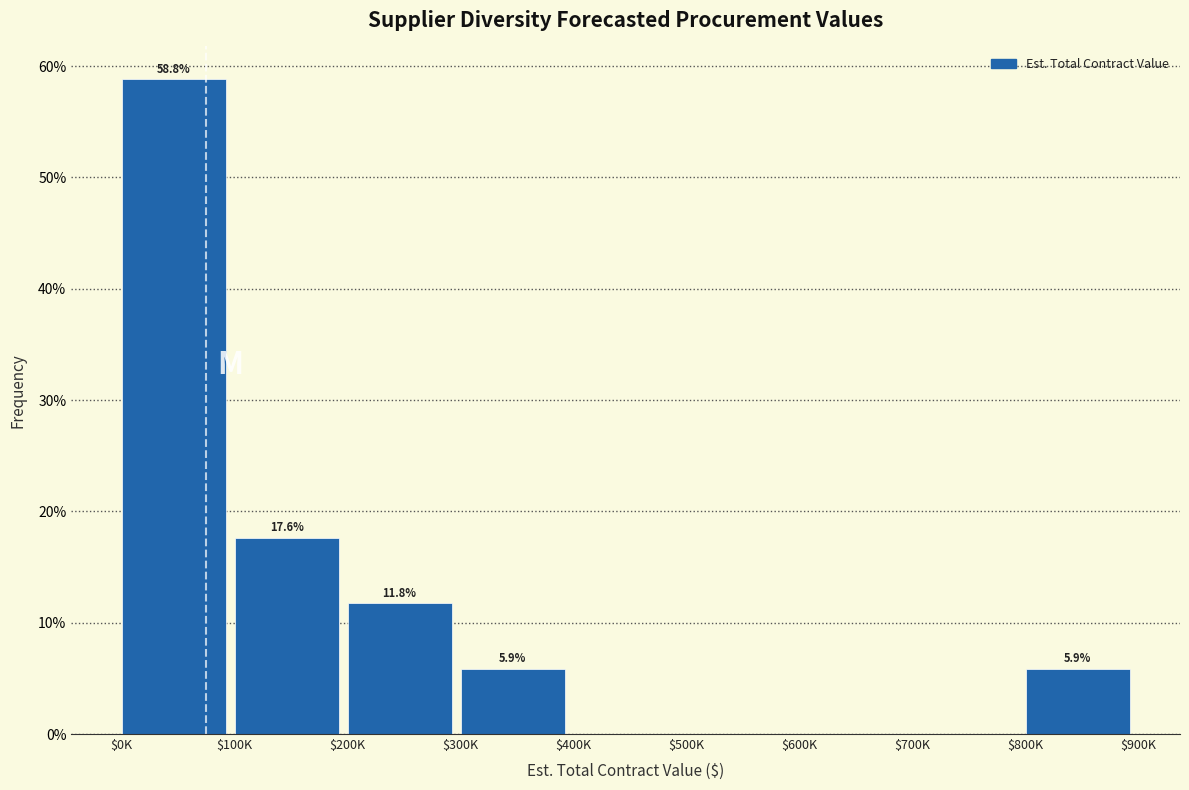

The chart shows a value of 15.5 at $200K. True or false?

False